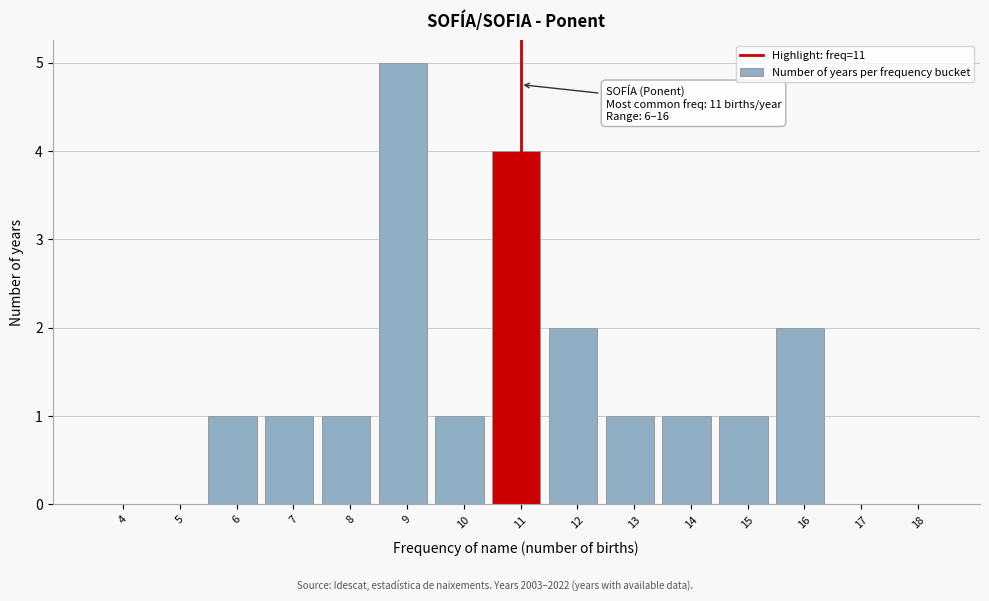

Reading right to left, extract all data points from this chart.

18=0	17=0	16=2	15=1	14=1	13=1	12=2	11=4	10=1	9=5	8=1	7=1	6=1	5=0	4=0